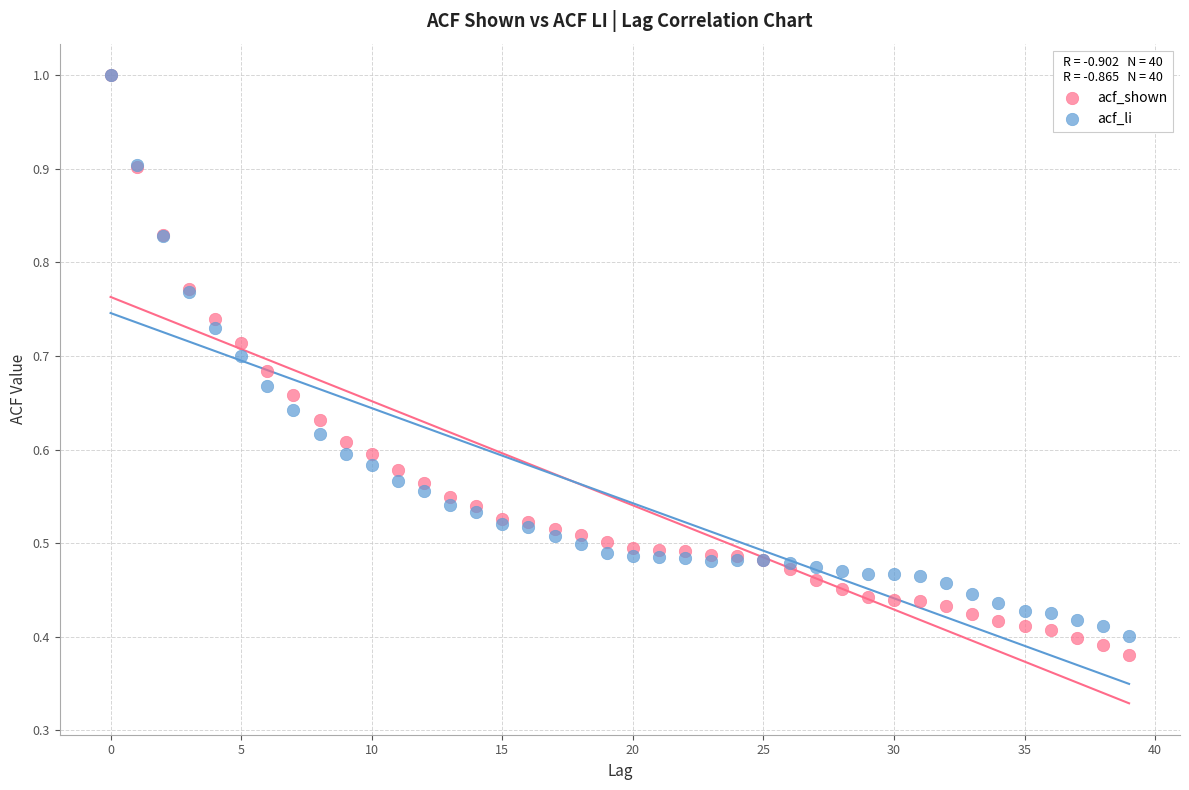

What are all the series names shown in the legend?

acf_shown, acf_li